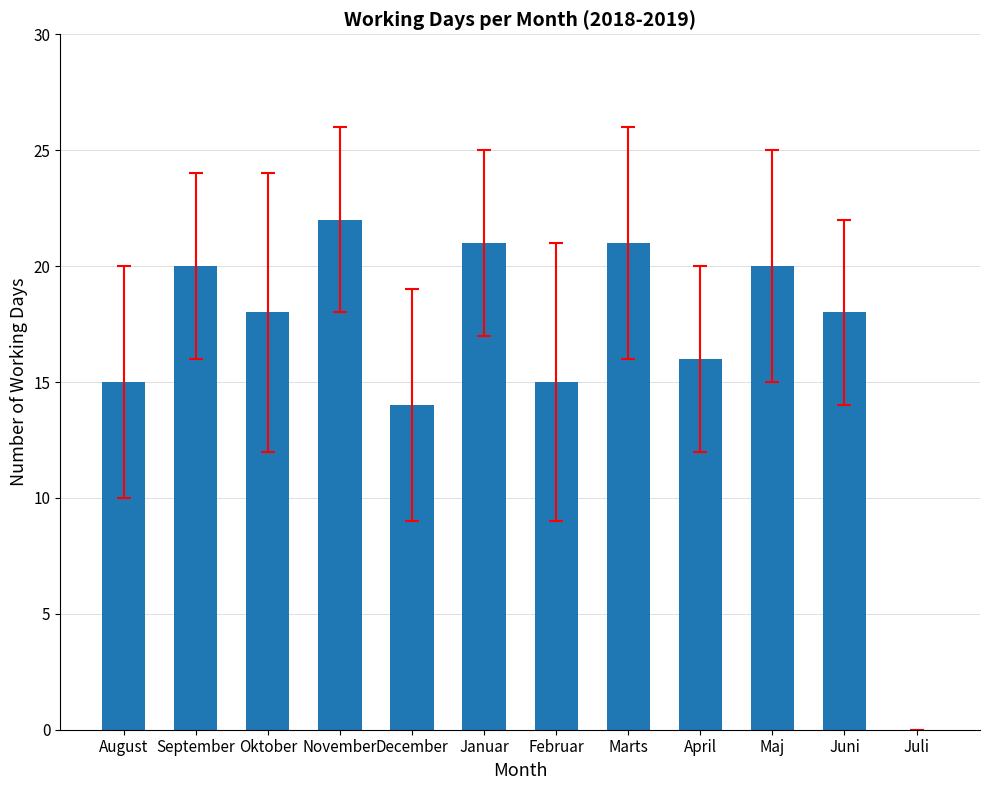

Reading left to right, what are all the values shown in this chart?

15	20	18	22	14	21	15	21	16	20	18	0